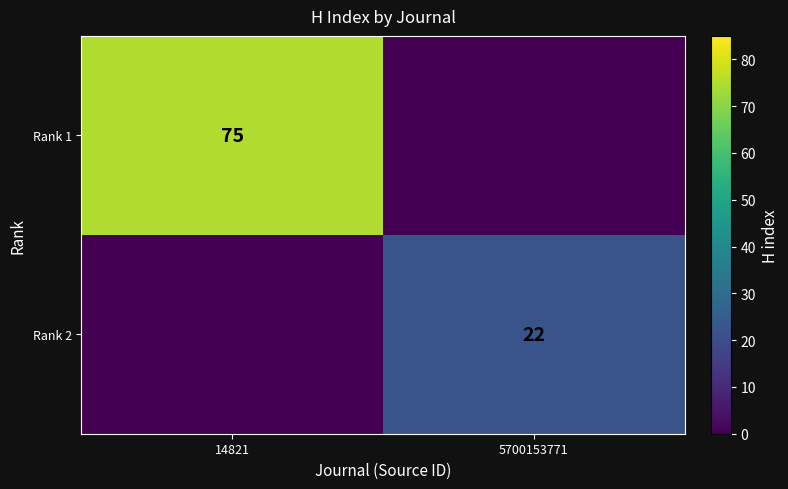

The Rank 2 series shows 22 at 5700153771. True or false?

True